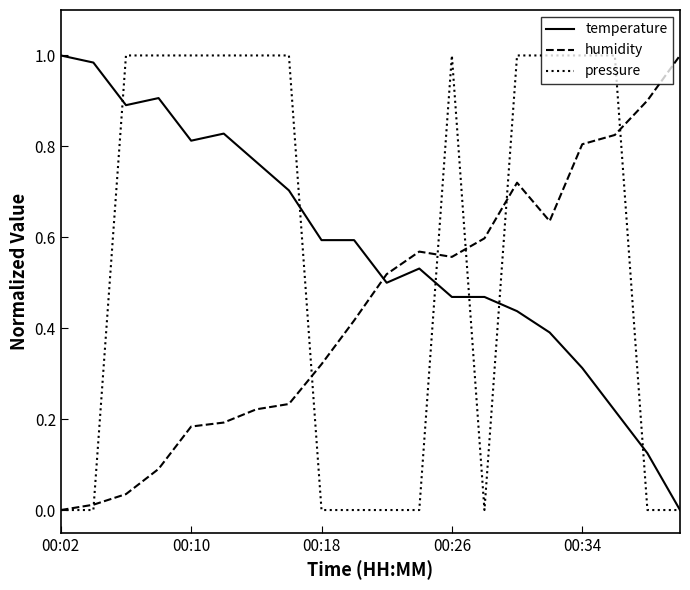

True or false: humidity and temperature cross at least once.

True